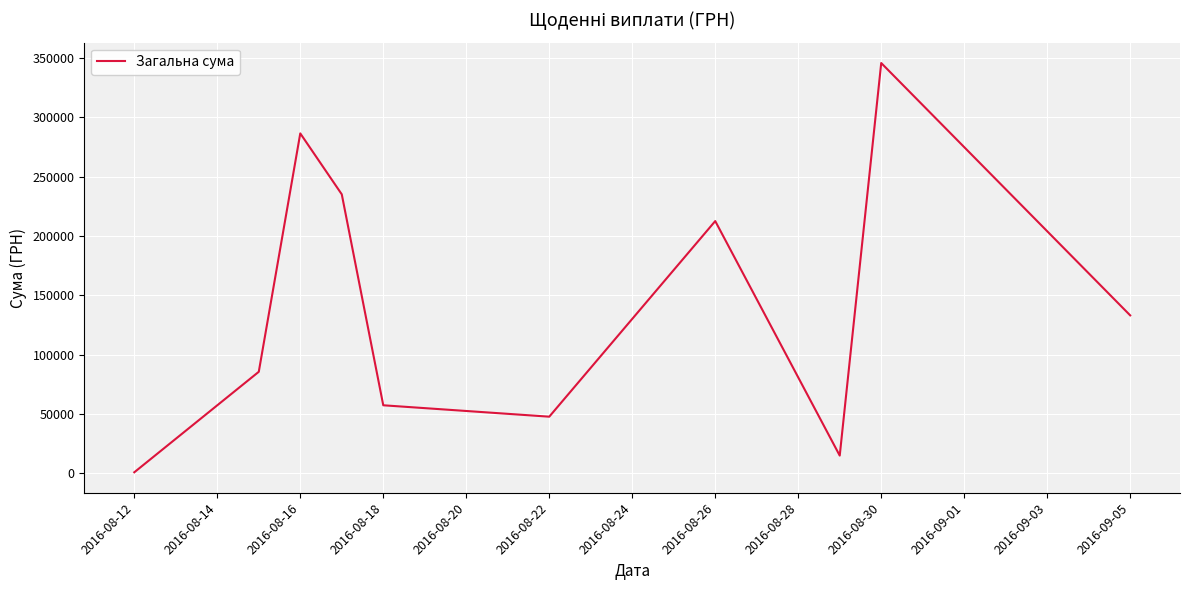

What is the maximum value shown in the chart?

345723.6